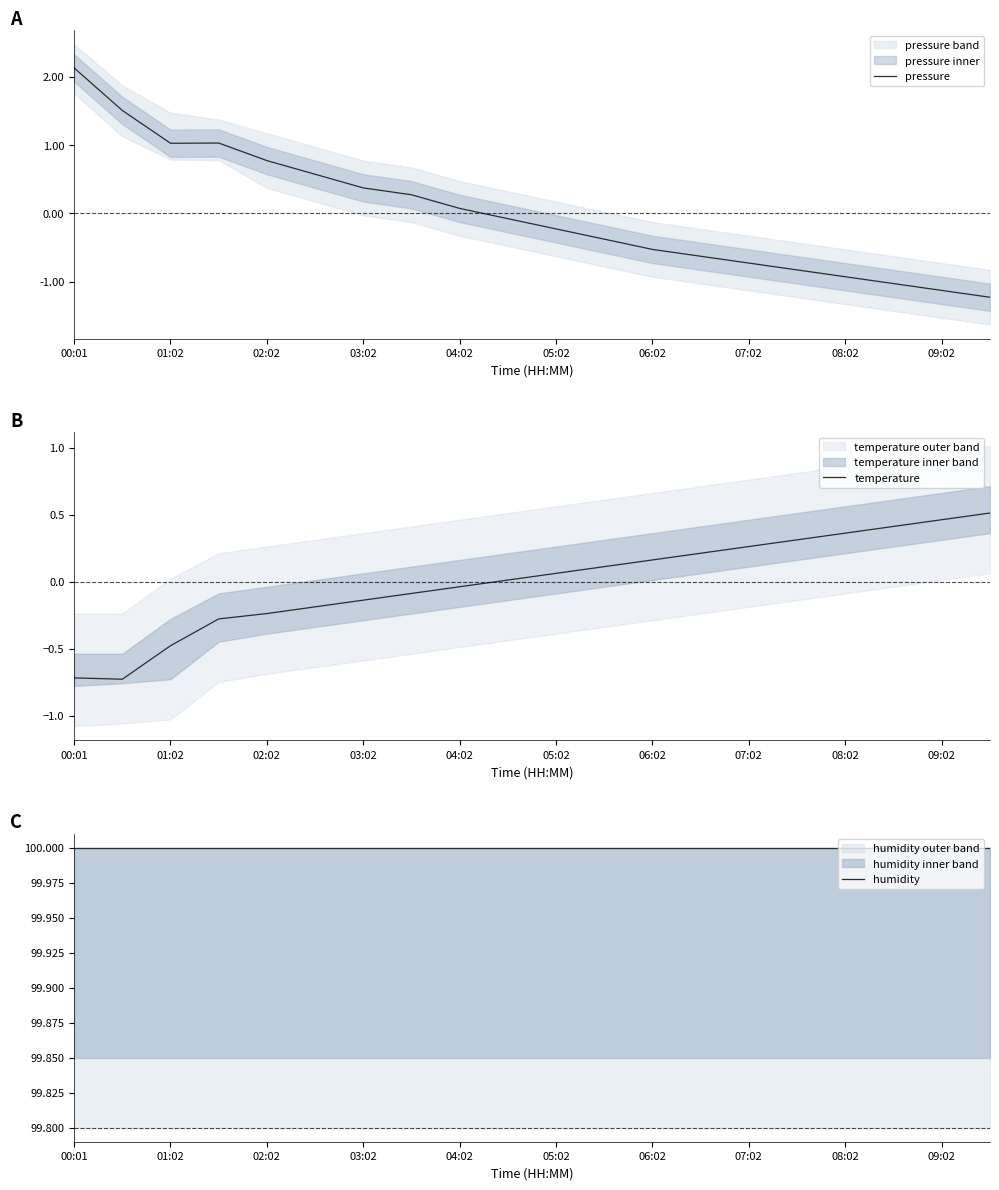

The value of temperature at 00:01 is -0.7. True or false?

True